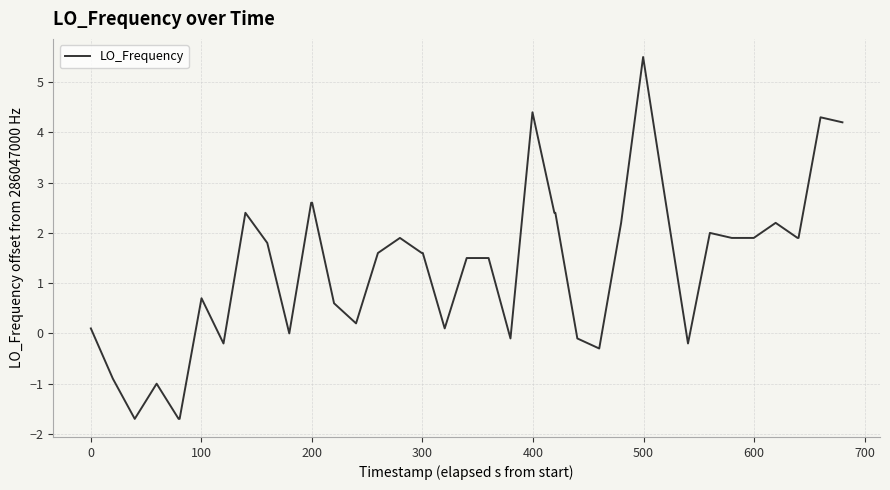

What is the difference between the maximum and minimum values?

7.2